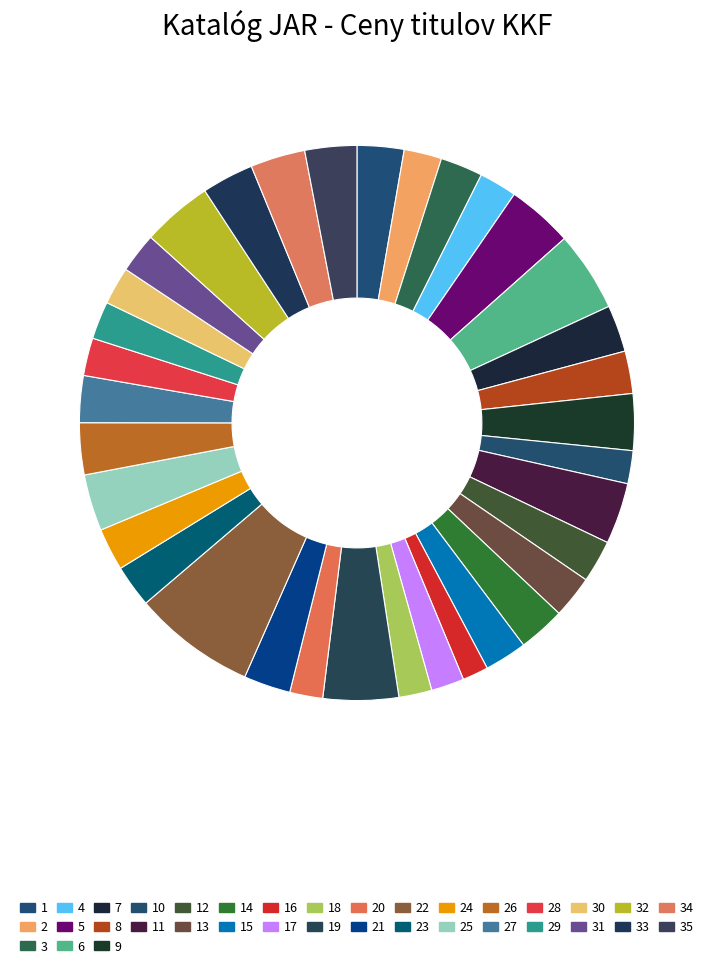

How many slices are in this pie chart?

35